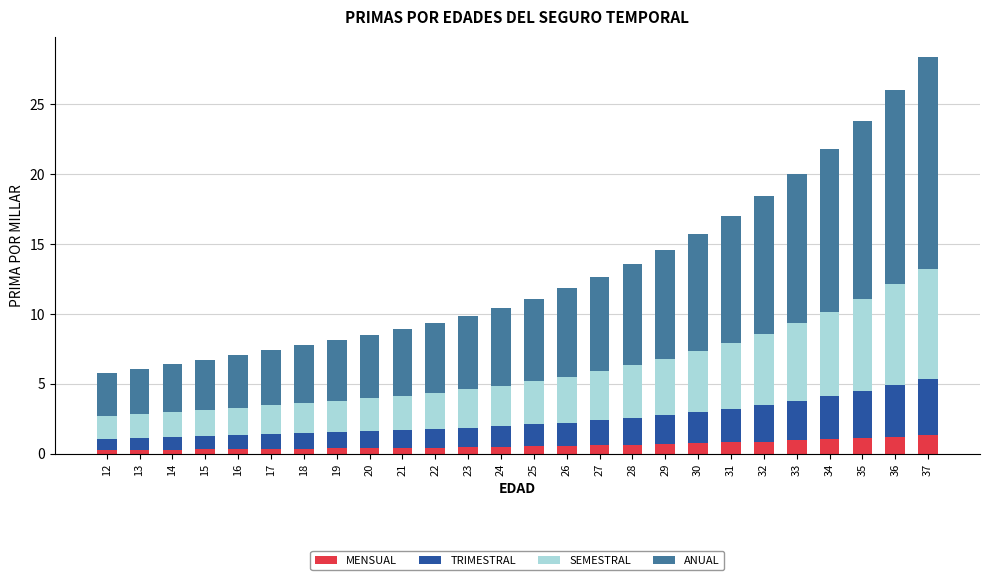

Is it true that MENSUAL equals 0.6 at 26?

True